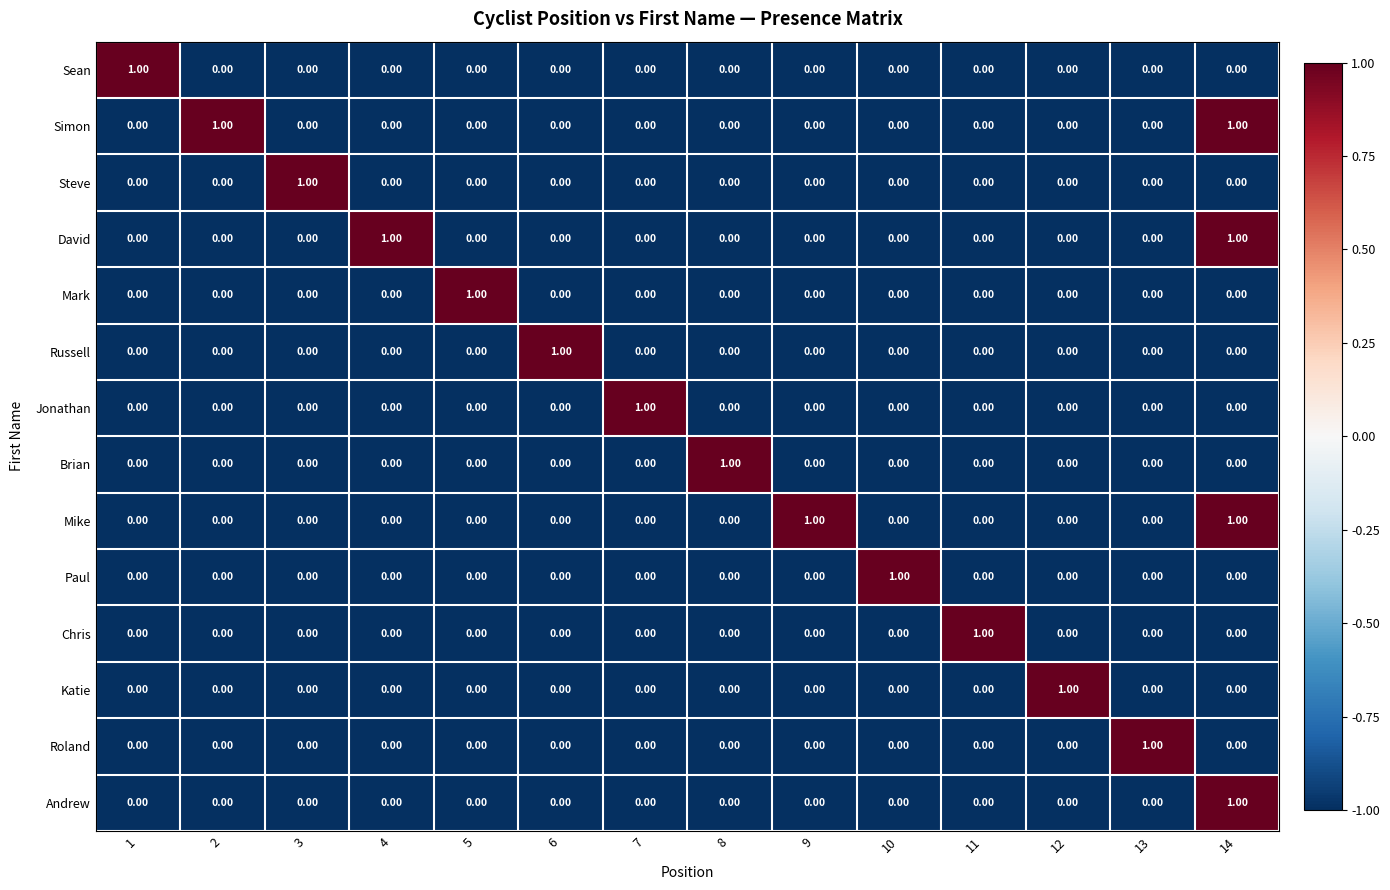

At how many categories does at least one series exceed 0?

14